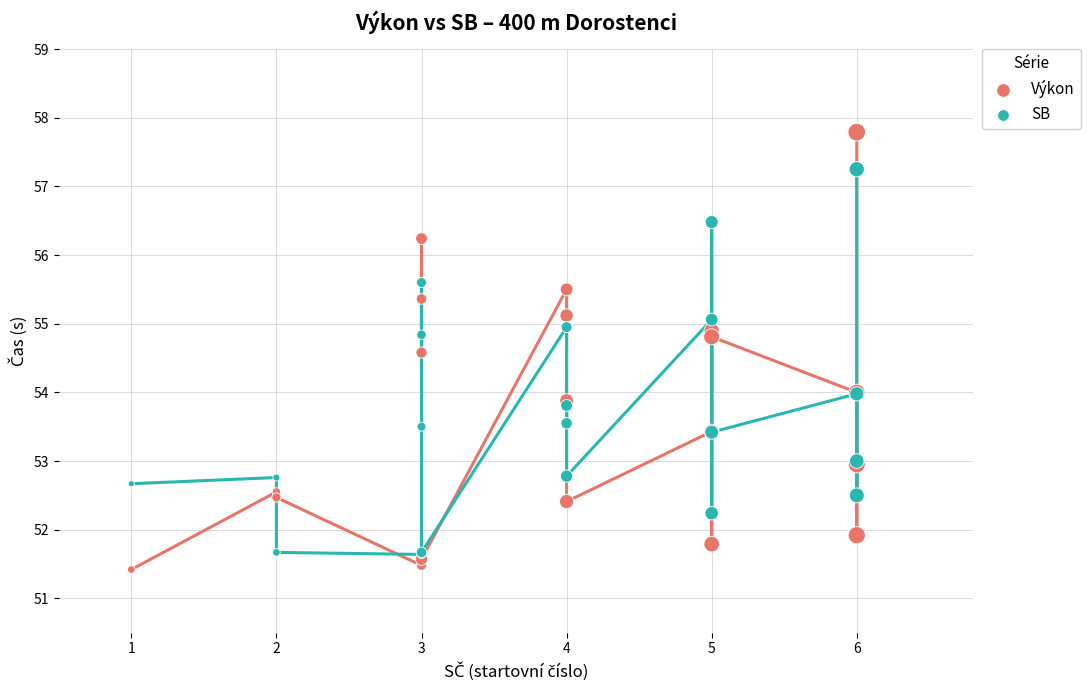

Which series contains the highest Y value?

Výkon